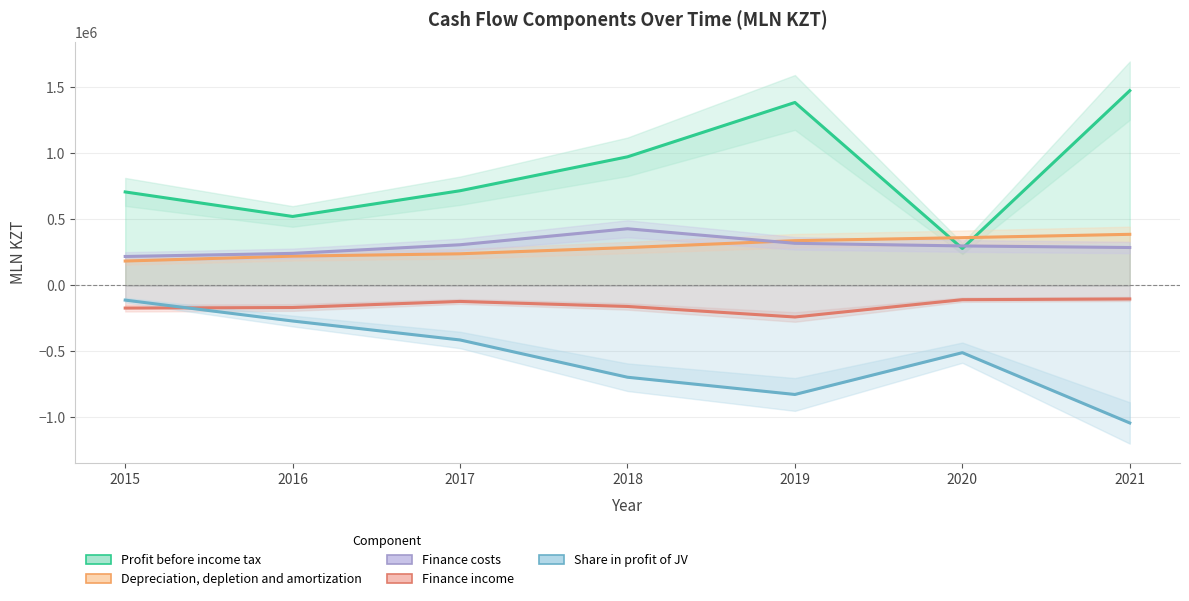

How many interior local peaks does the Finance income series have?

1